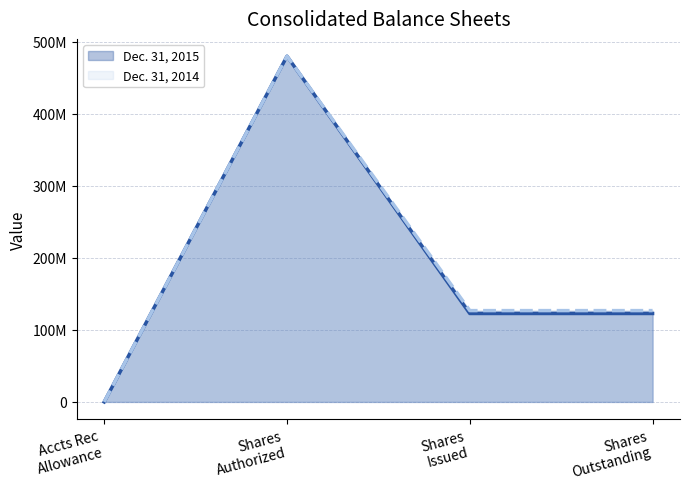

What is the value of the Dec. 31, 2015 point at the 4th from the left?

122770217